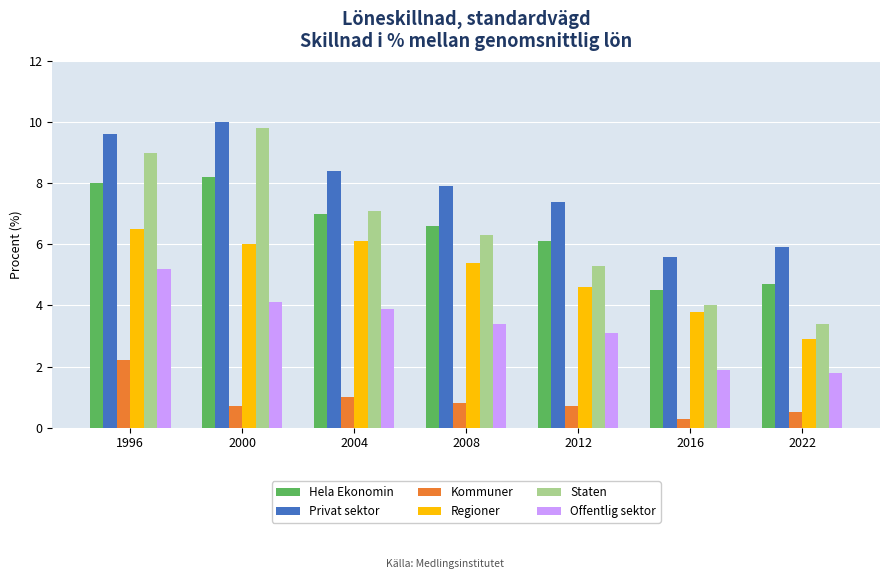

Does the chart contain stacked bars?

No